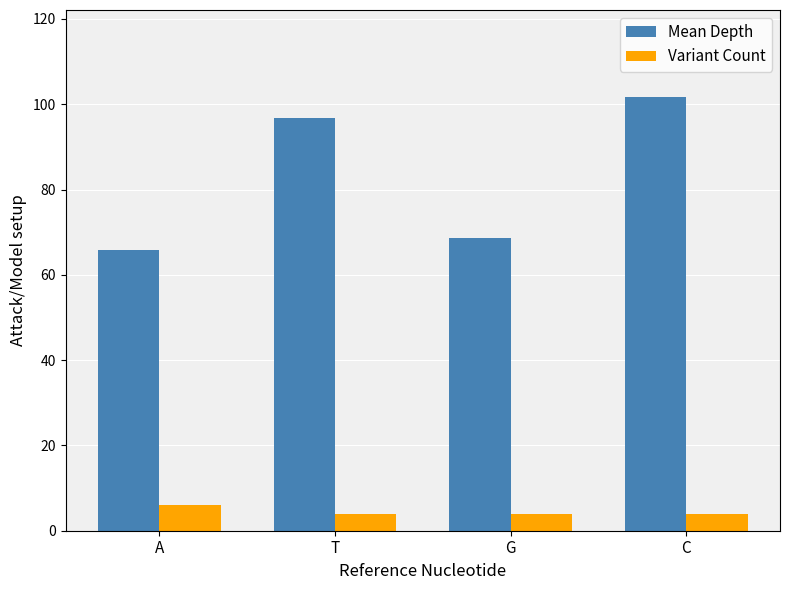

Reading left to right, what are all the values shown in this chart?

Mean Depth: A=65.8	T=96.8	G=68.8	C=101.8
Variant Count: A=6.0	T=4.0	G=4.0	C=4.0